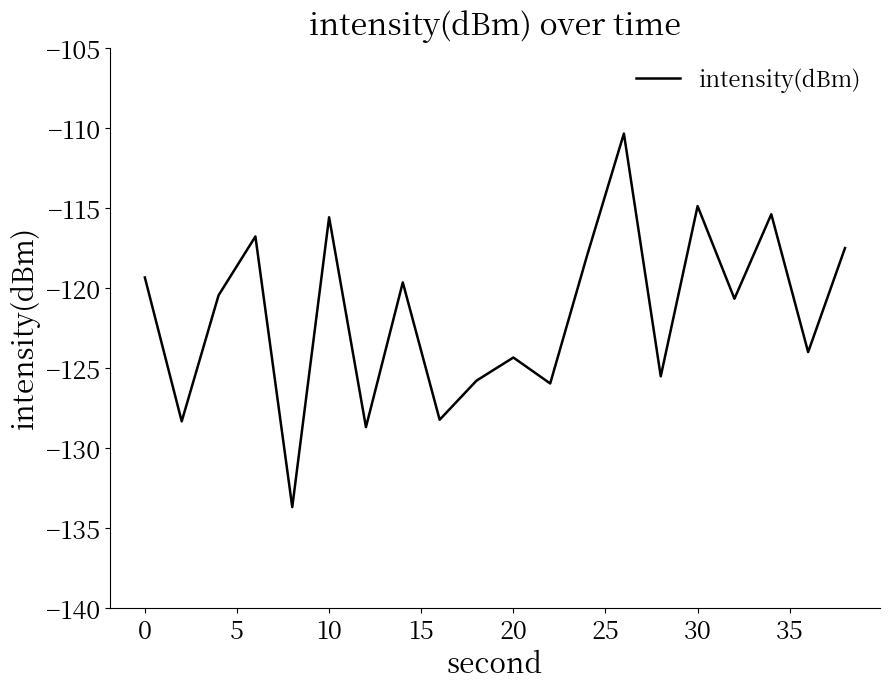

What is the difference between the maximum and minimum values?

23.3